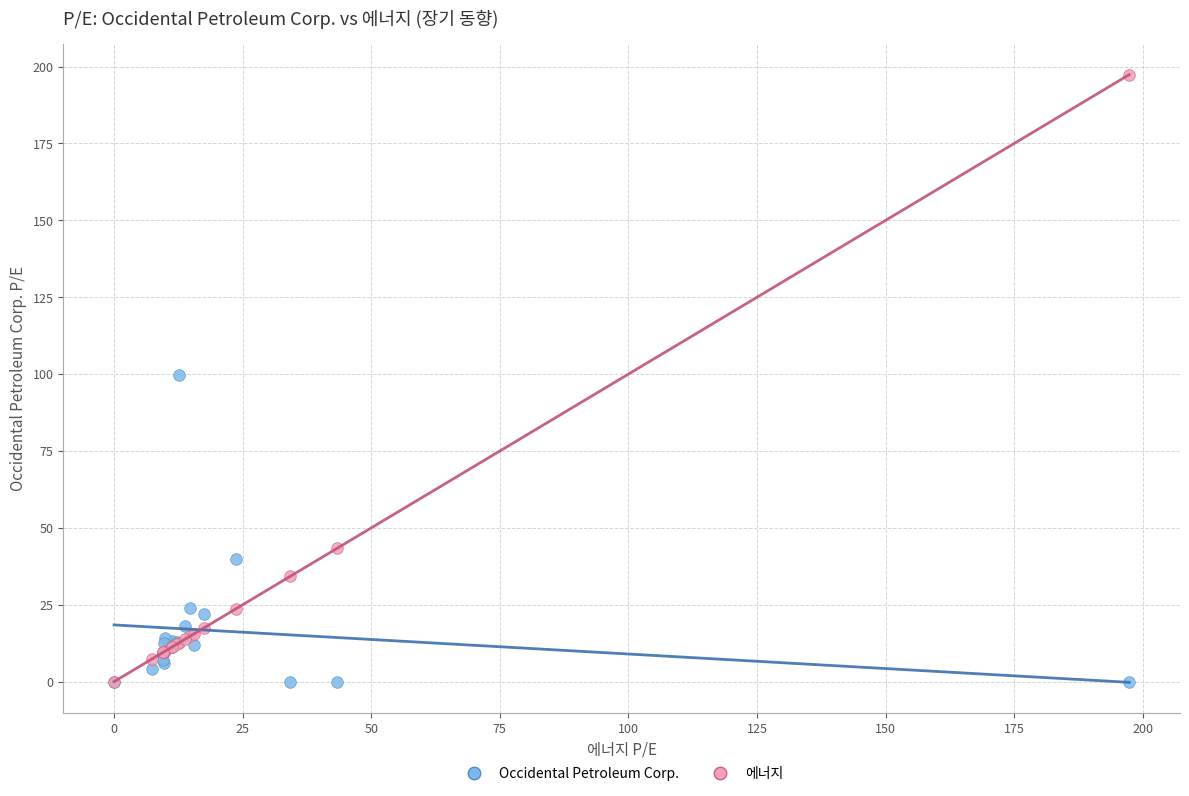

In the Occidental Petroleum Corp. series, what Y value is closest to 49?

39.9